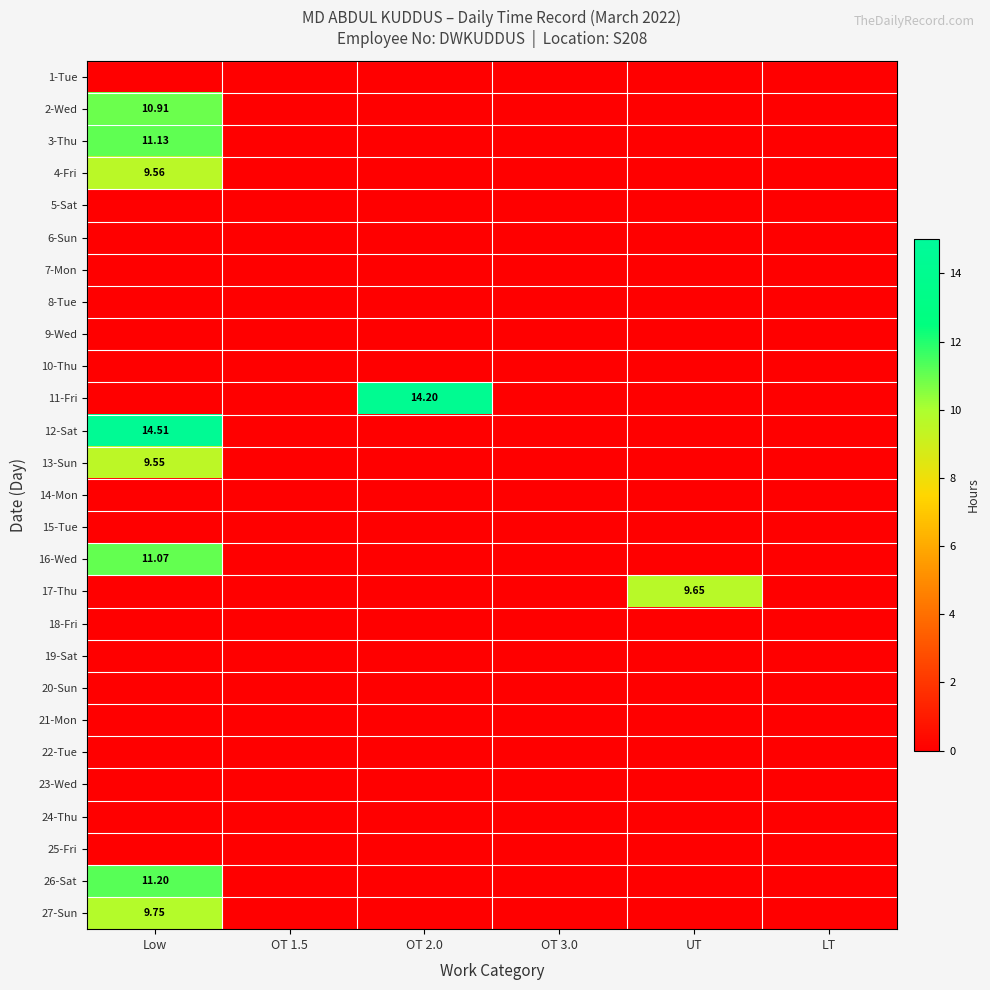

What is the average value of the 11-Fri series?

2.4